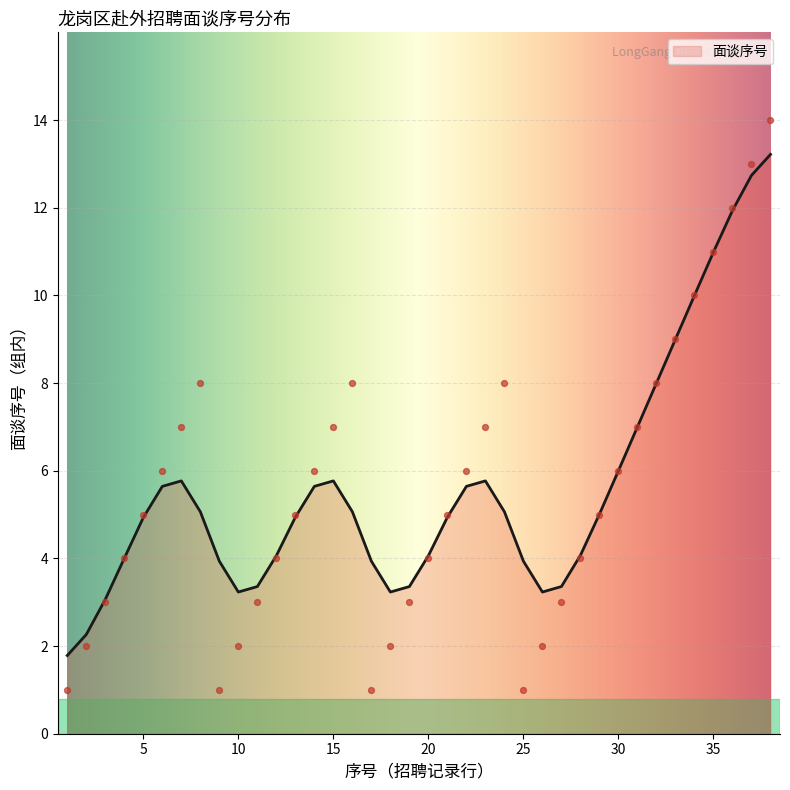

What is the ratio of the value at 31 to the value at 19?

2.3